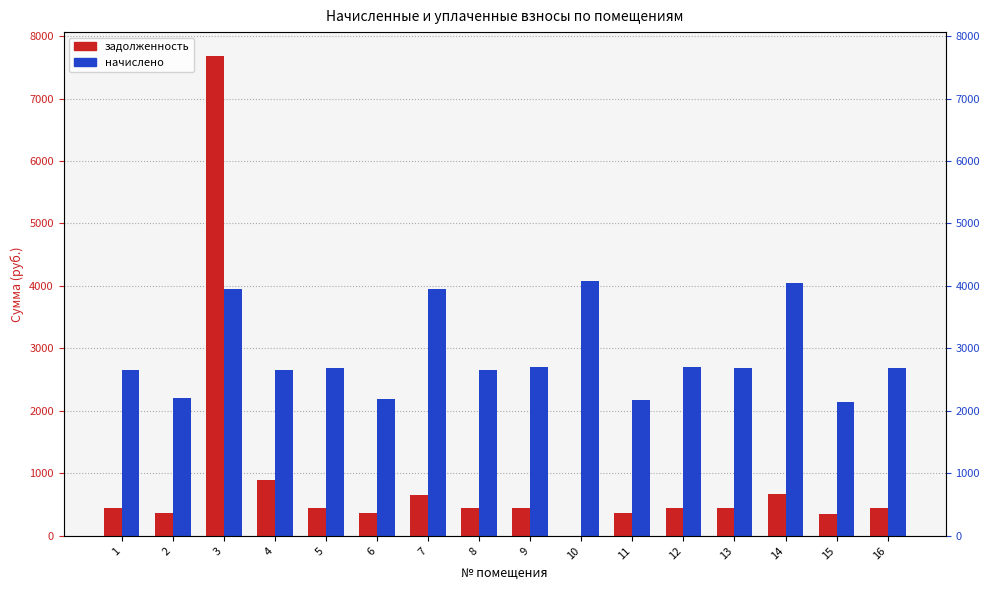

Which series has the largest range (max minus min)?

задолженность